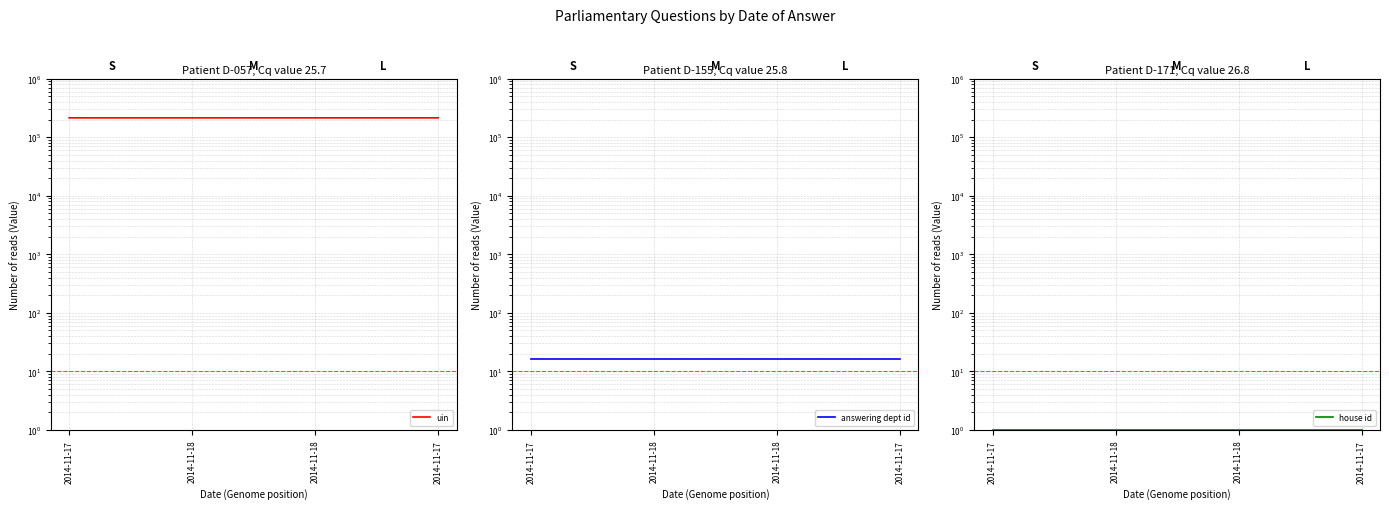

Is the value of uin at 2014-11-18 greater than the value of house id at 2014-11-17?

Yes